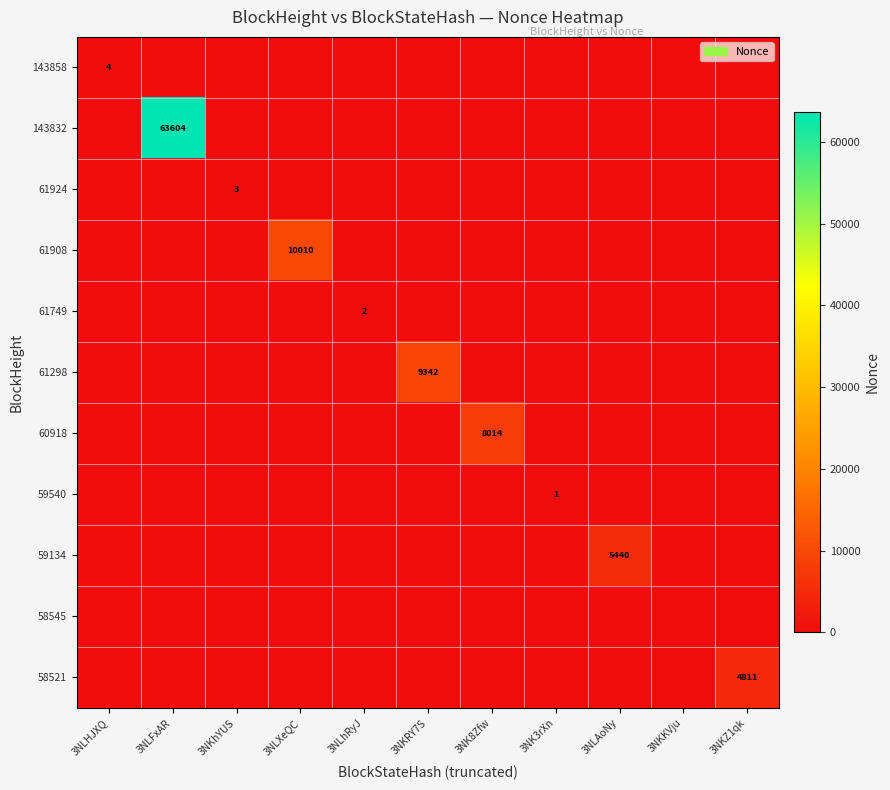

Which label corresponds to the largest value in the chart?

3NLFxAR